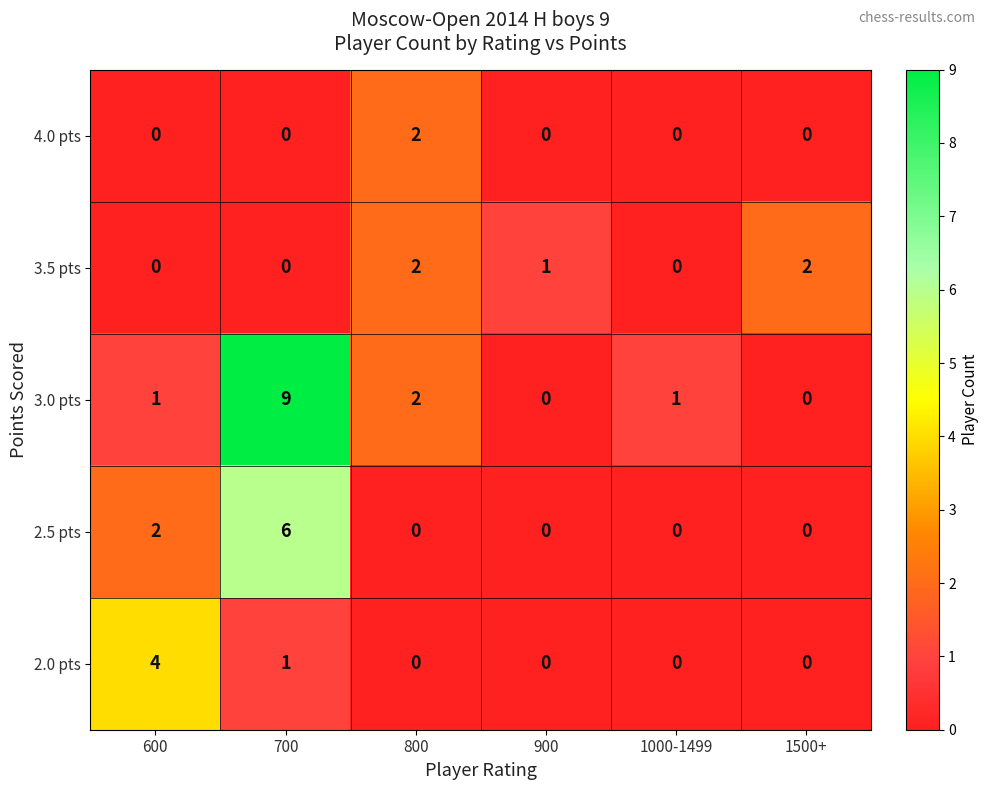

How many 2.0 pts values are between 0 and 1?

5